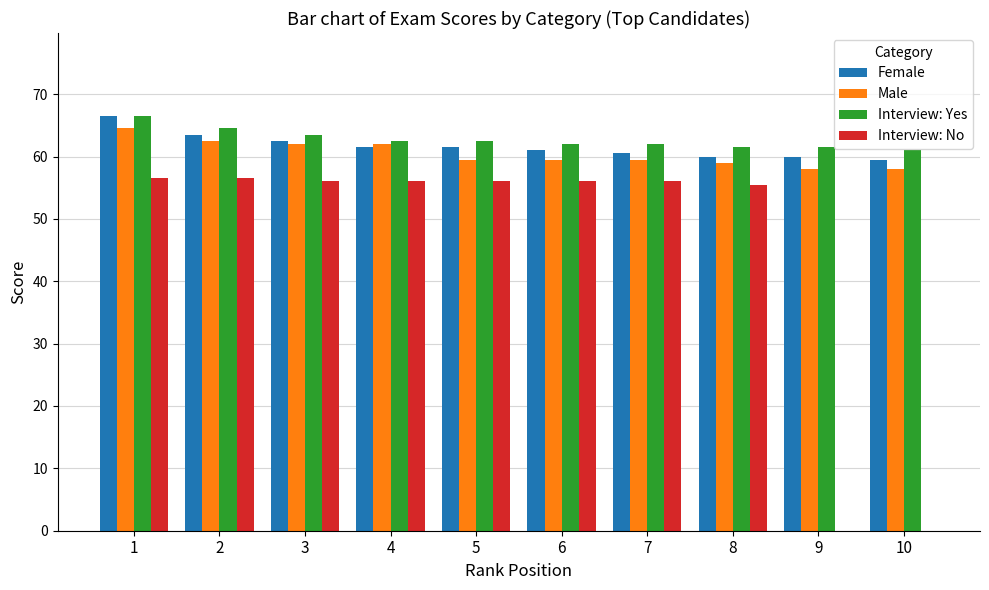

Are the bars horizontal?

No